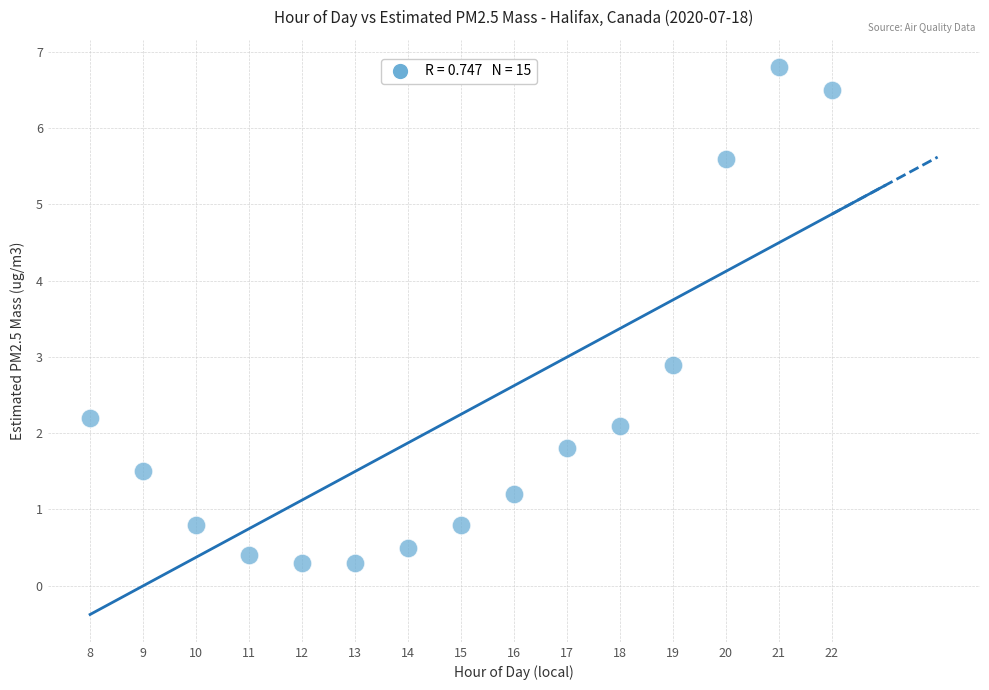

What is the range of Y values (max minus min)?

6.5